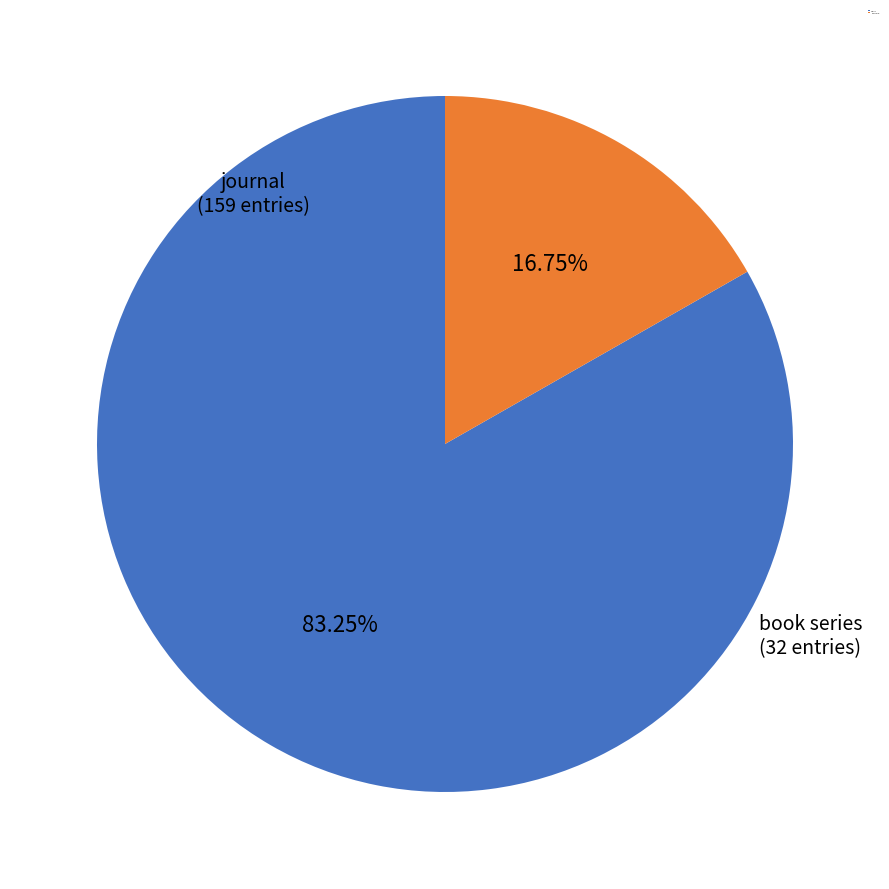

What is the largest slice in the pie chart?

journal